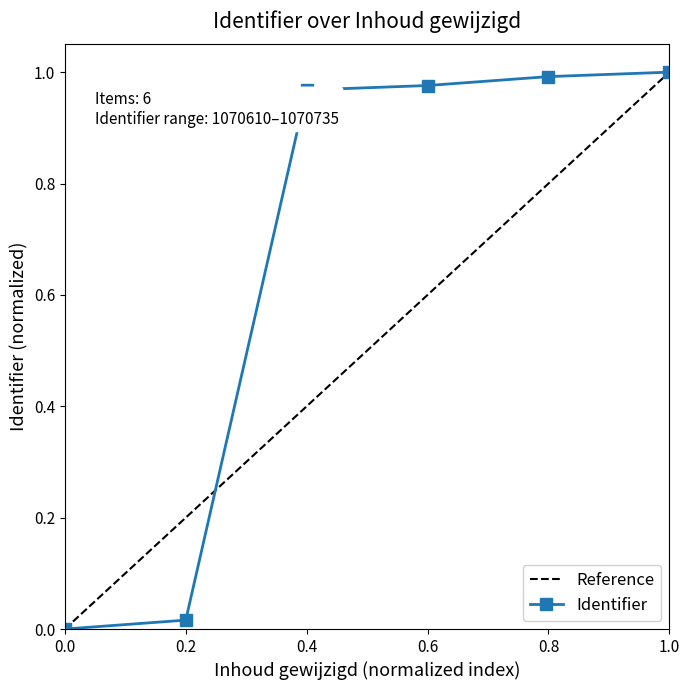

Is it true that Identifier equals 0.5 at 0.6?

False